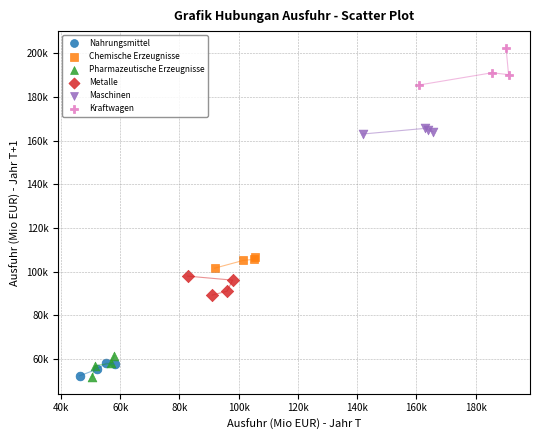

What are all the series names shown in the legend?

Nahrungsmittel, Chemische Erzeugnisse, Pharmazeutische Erzeugnisse, Metalle, Maschinen, Kraftwagen